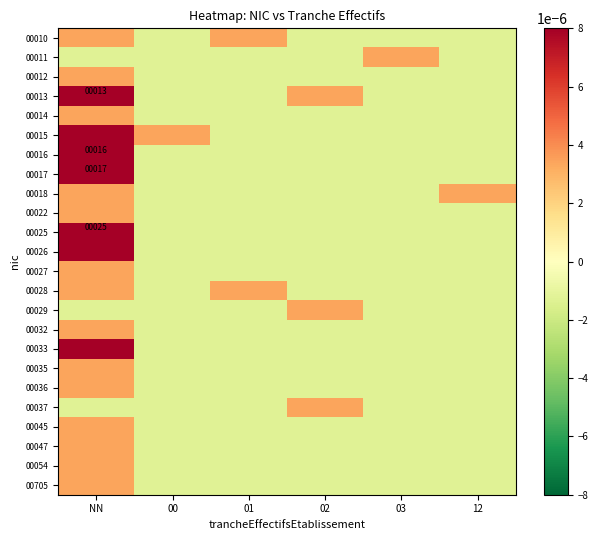

Which label corresponds to the smallest value in the chart?

00